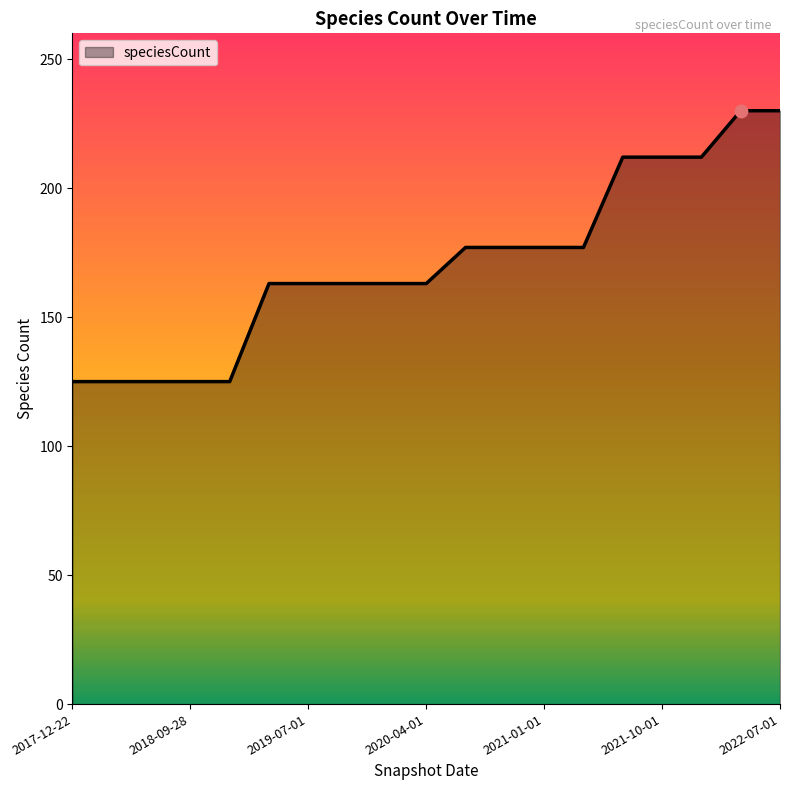

What is the maximum value shown in the chart?

230